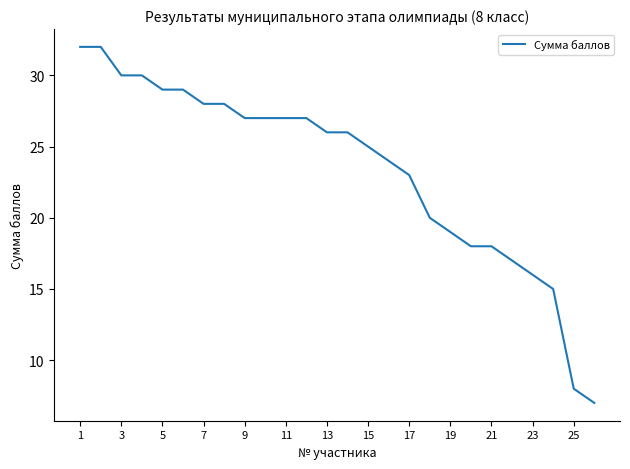

What is the smallest value displayed?

7